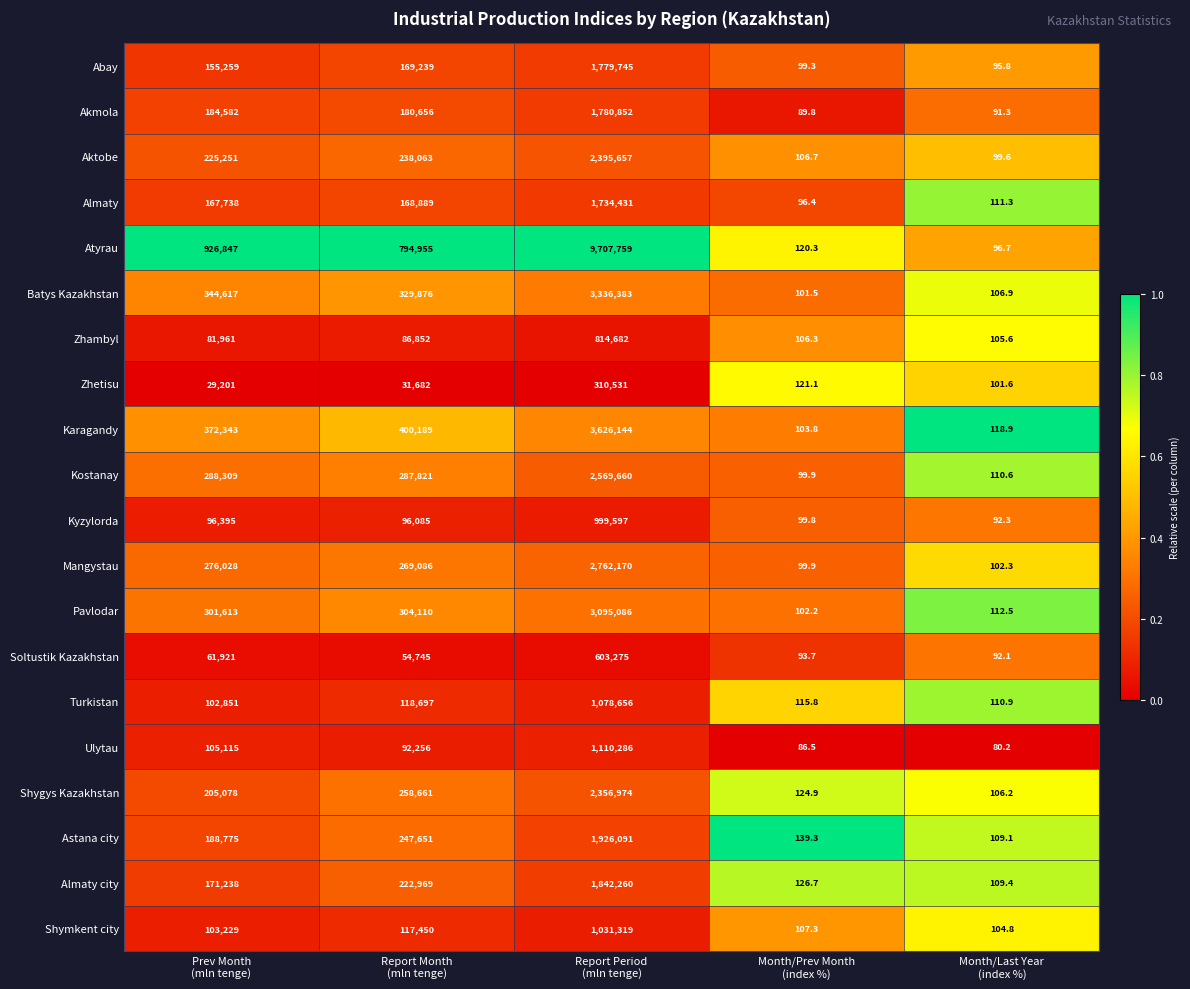

What is the average value of the Pavlodar series?

740204.7